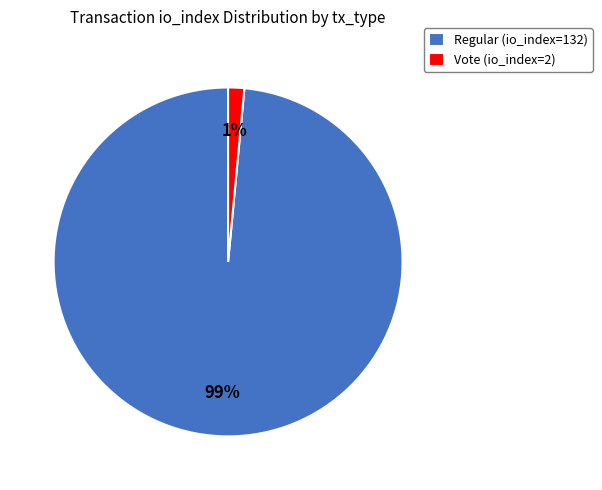

What is the smallest slice in the pie chart?

Vote (io_index=2)